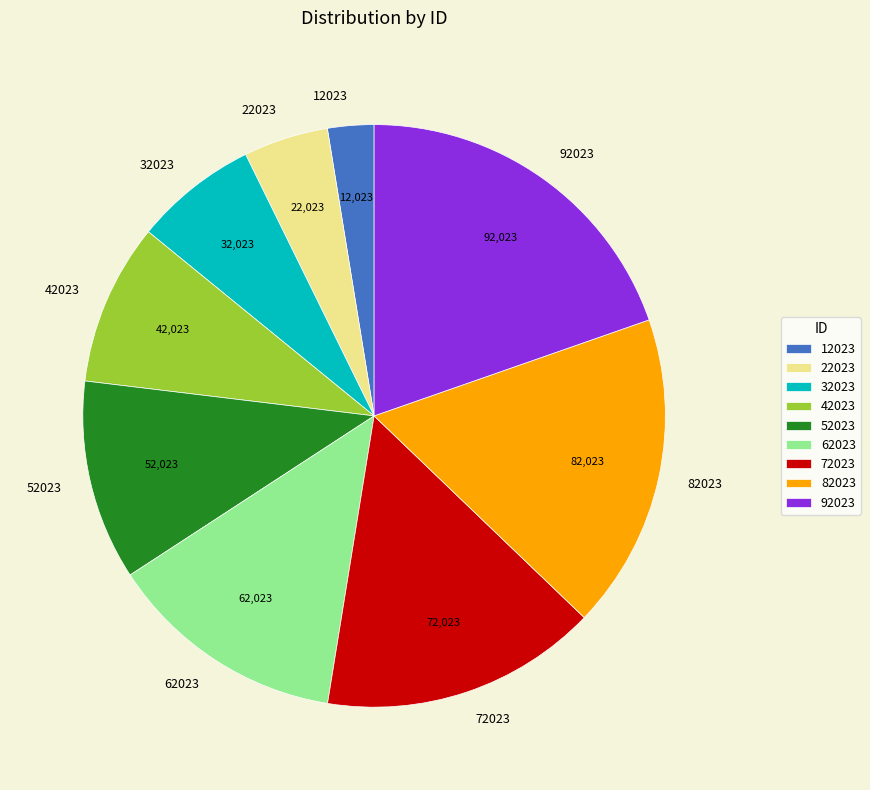

Which category has the smallest portion of the pie?

12023